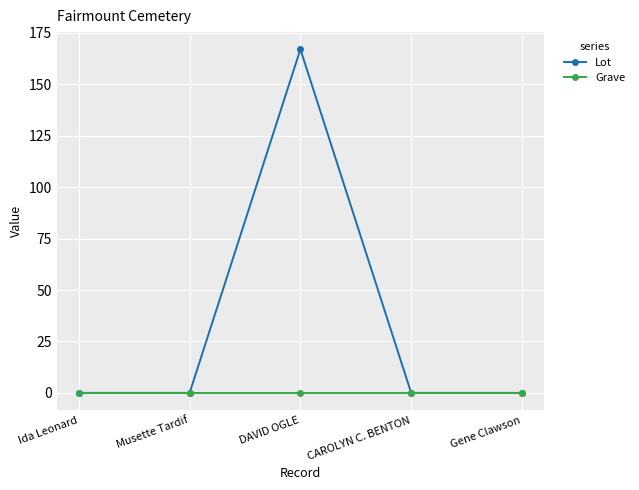

What are all the series names shown in the legend?

Lot, Grave